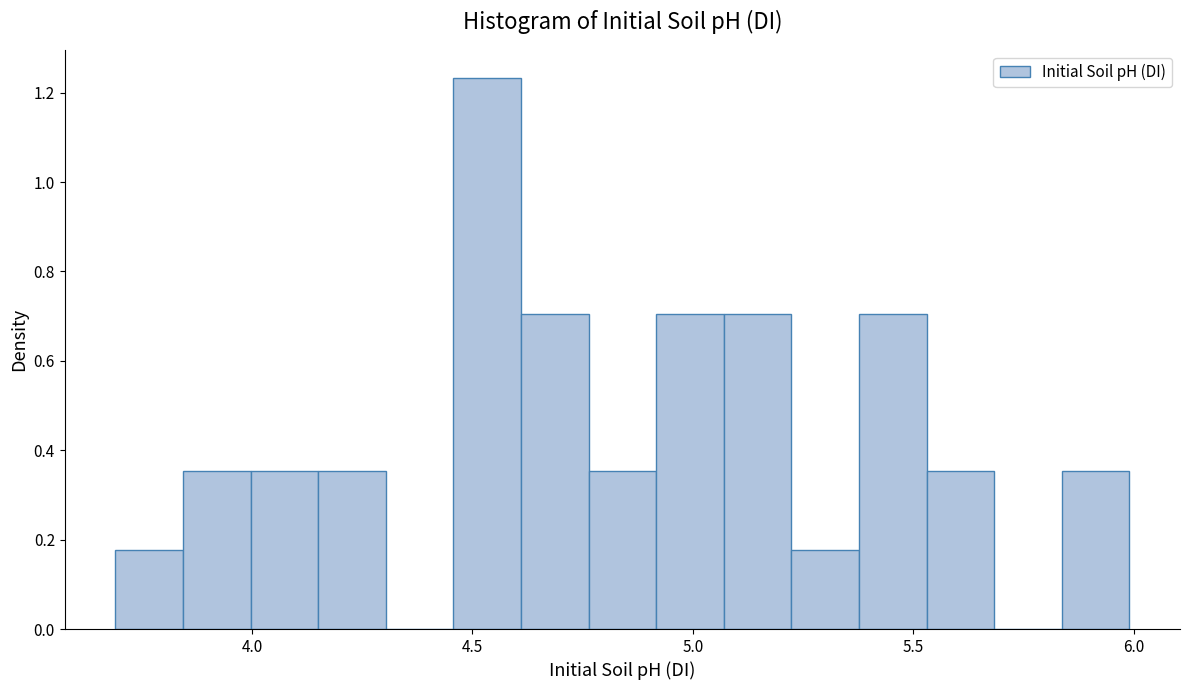

Around what value on the x-axis is the tallest bar? Give the approximate position of its centre, as read against the axis.

4.55